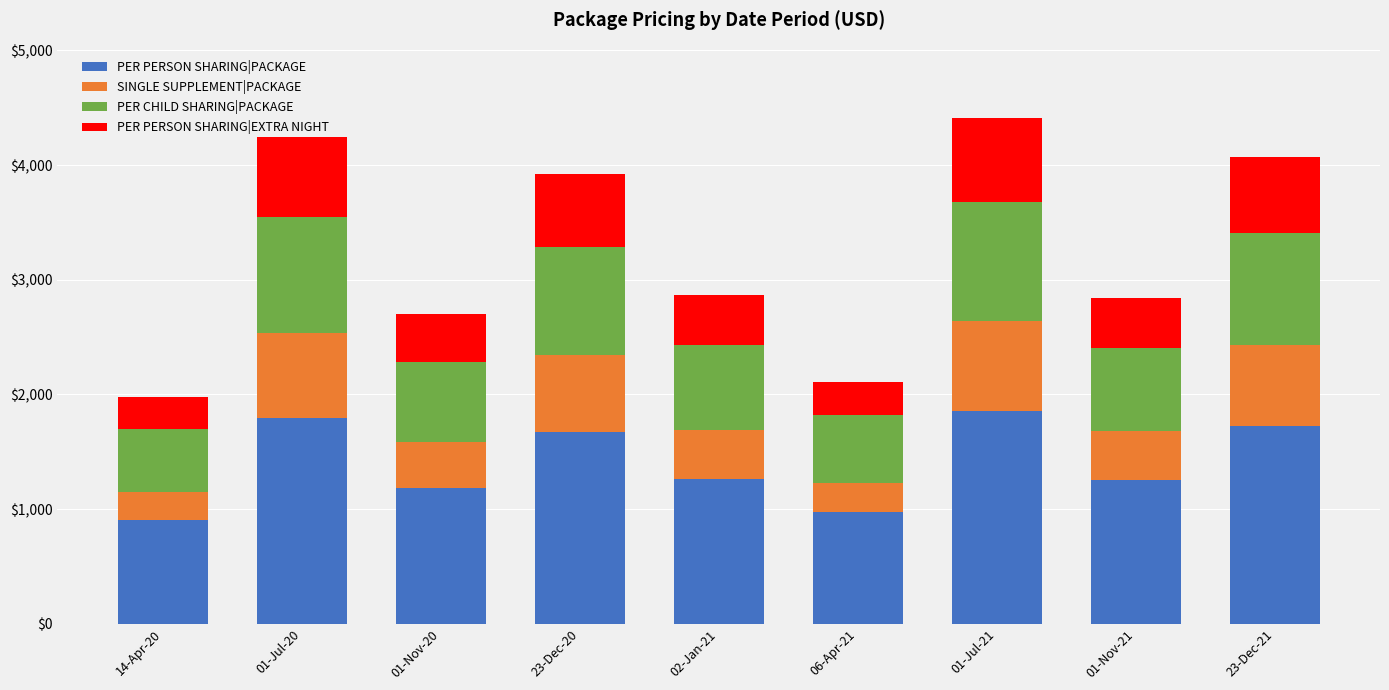

What is the total value across all series at 06-Apr-21?

2107.0